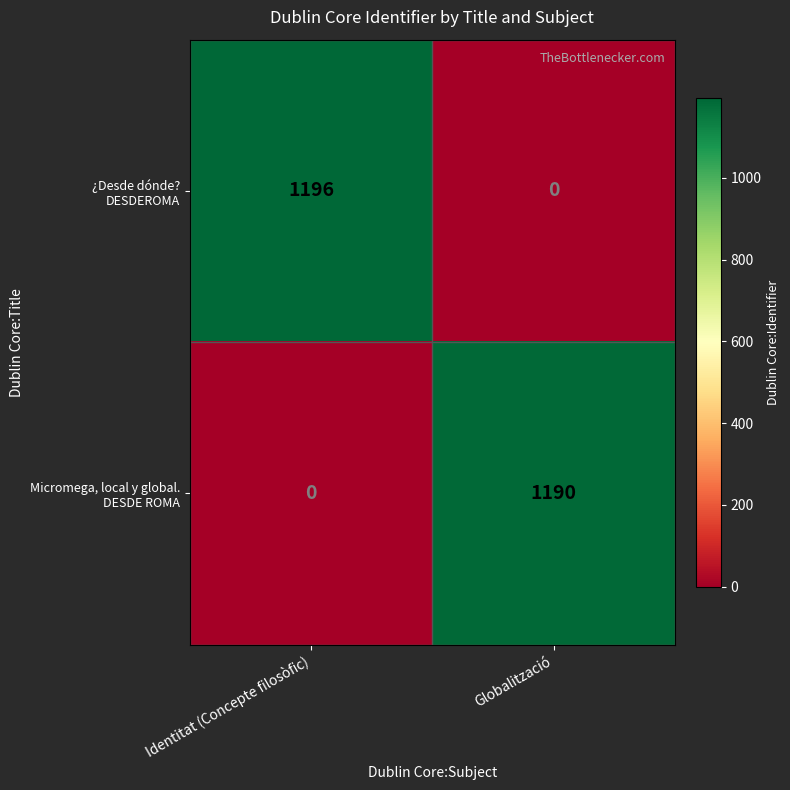

What is the spread (max minus min) of values at Globalització?

1190